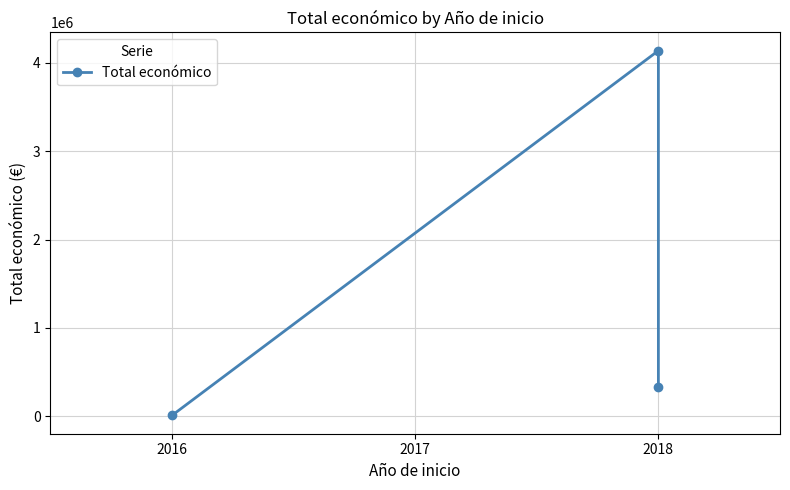

How many values exceed 333001?

1